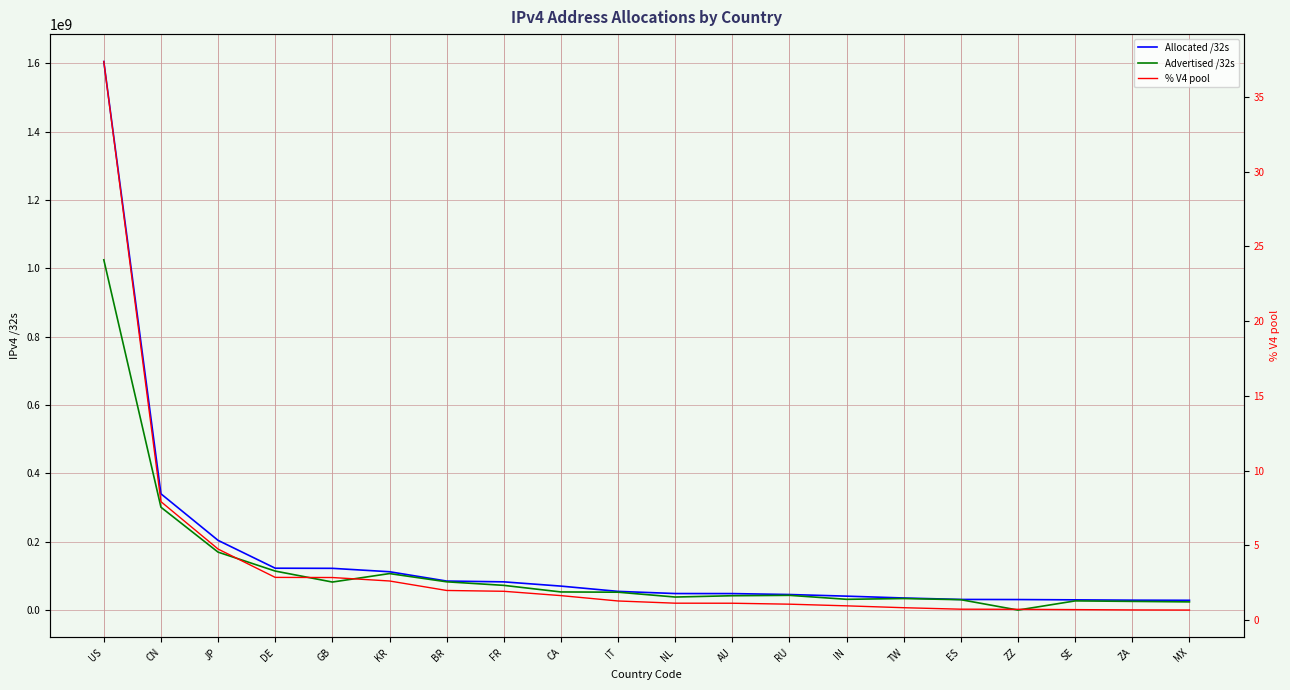

What is the difference between the maximum and minimum values in the % V4 pool series?

36.7